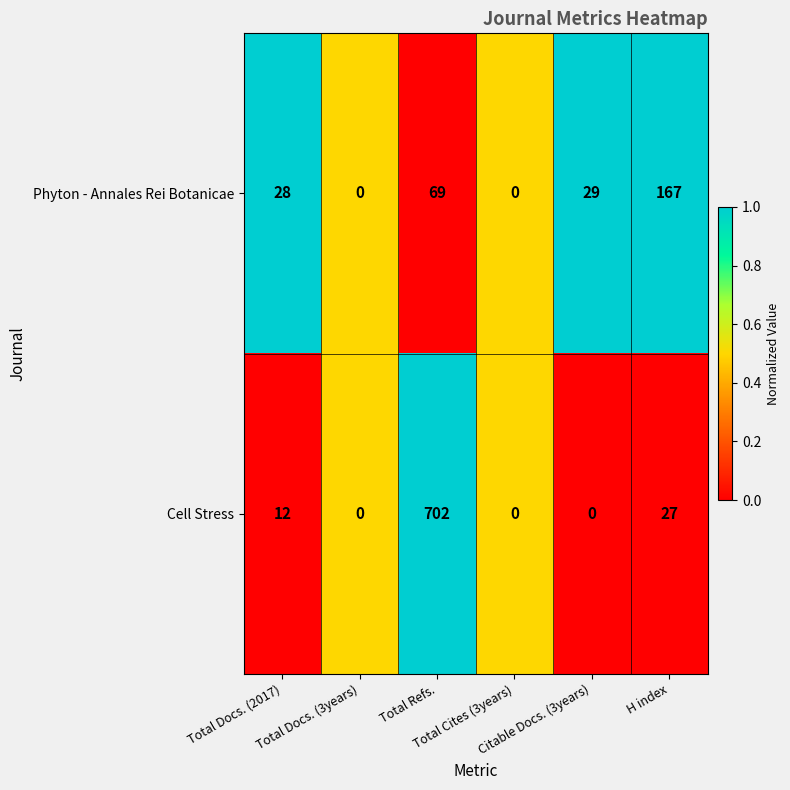

Rank the series by their maximum value, from highest to lowest.

Cell Stress, Phyton - Annales Rei Botanicae